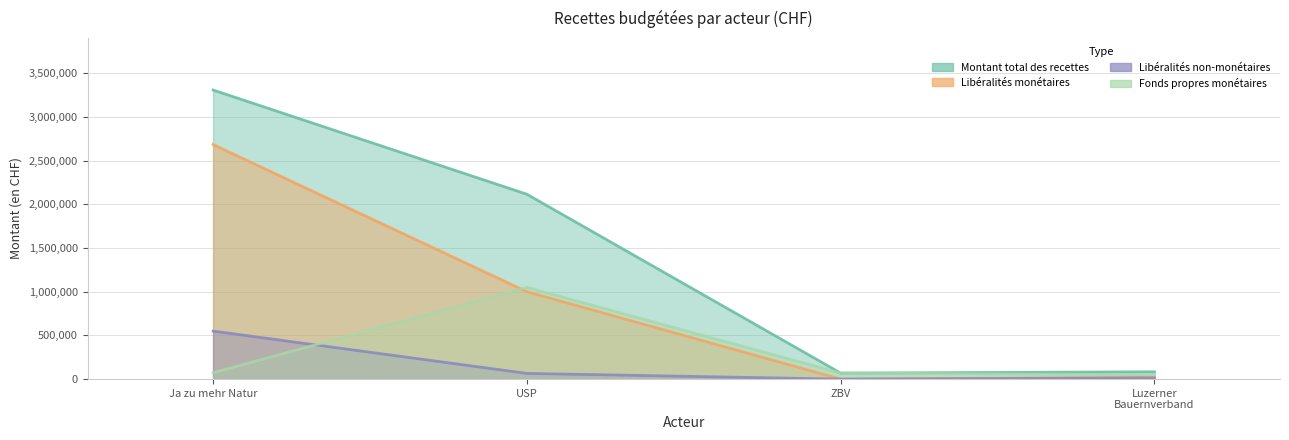

How many series are shown in this chart?

4